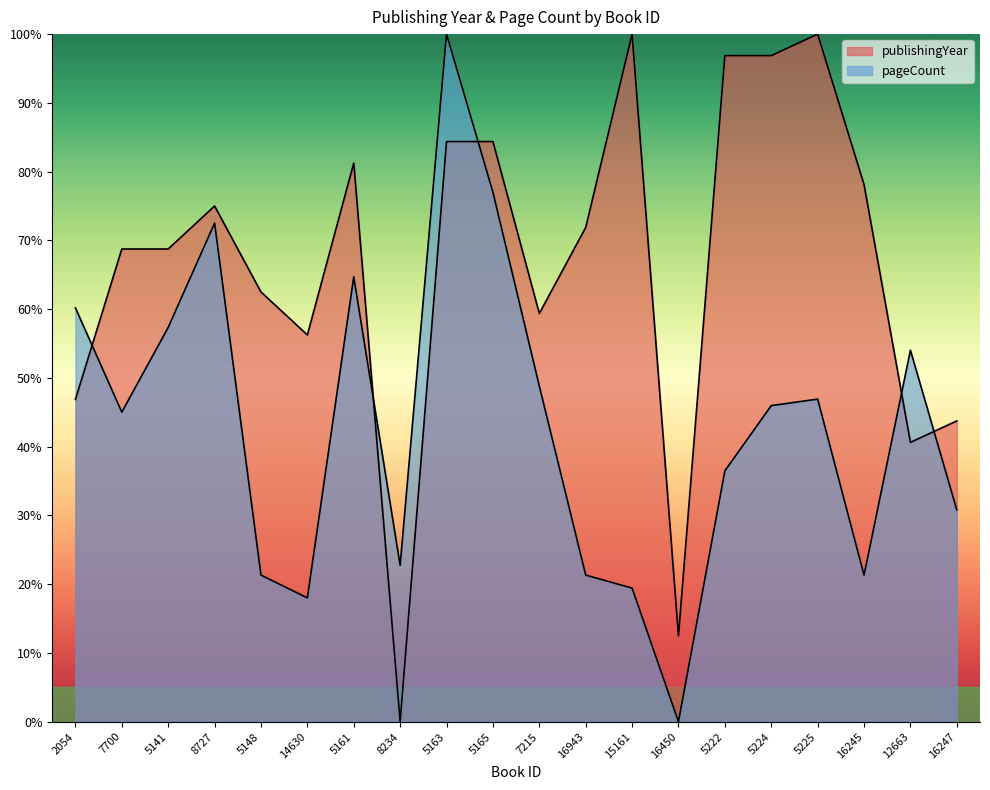

How many positive values does the pageCount series have?

19